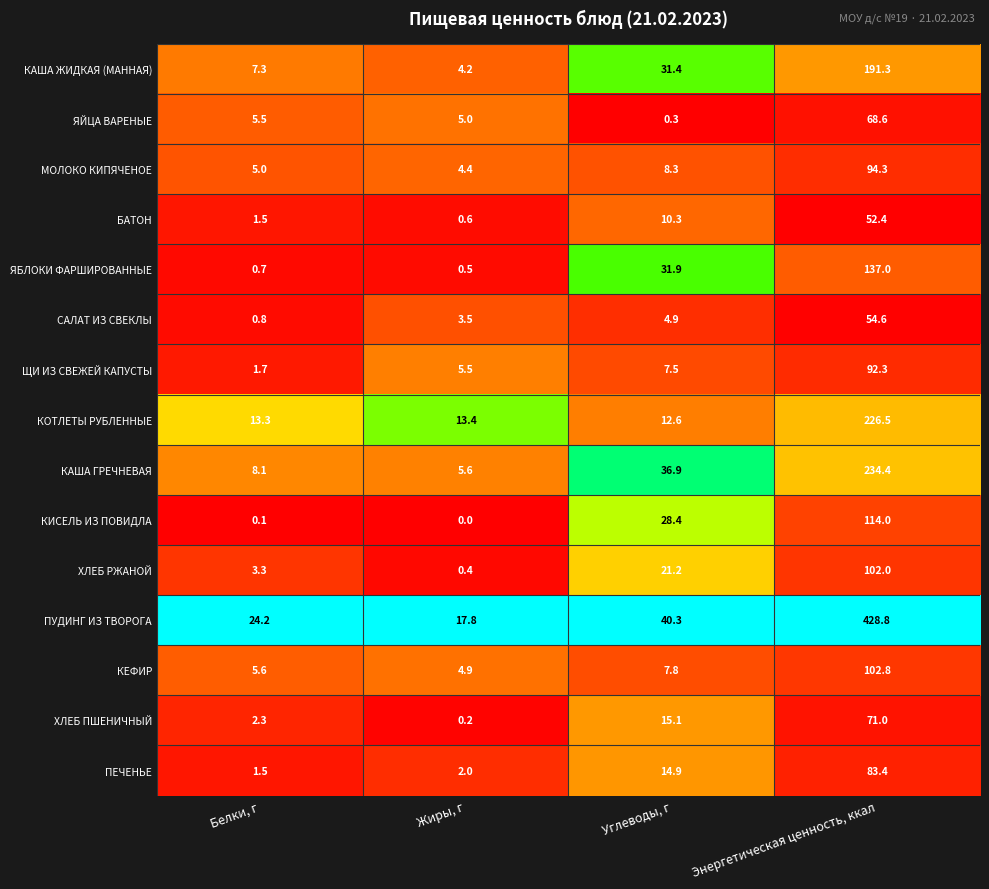

What is the sum of all КОТЛЕТЫ РУБЛЕННЫЕ values?

265.8